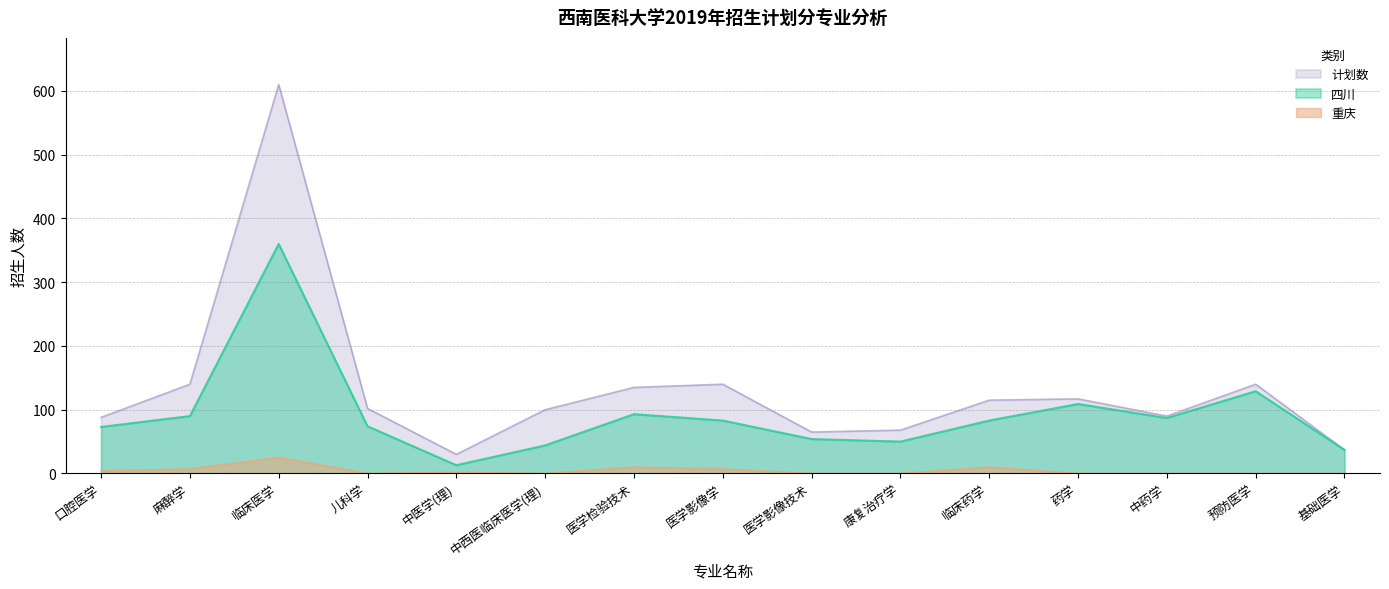

At which category is the sum across all series the highest?

临床医学